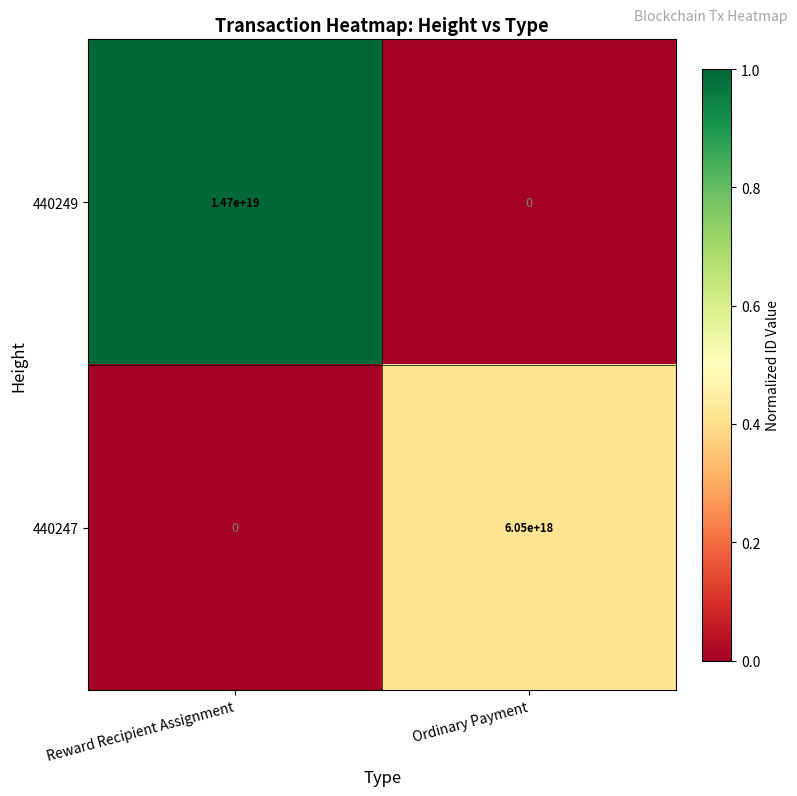

The value of 440247 at Reward Recipient Assignment is -3454957830496784896. True or false?

False